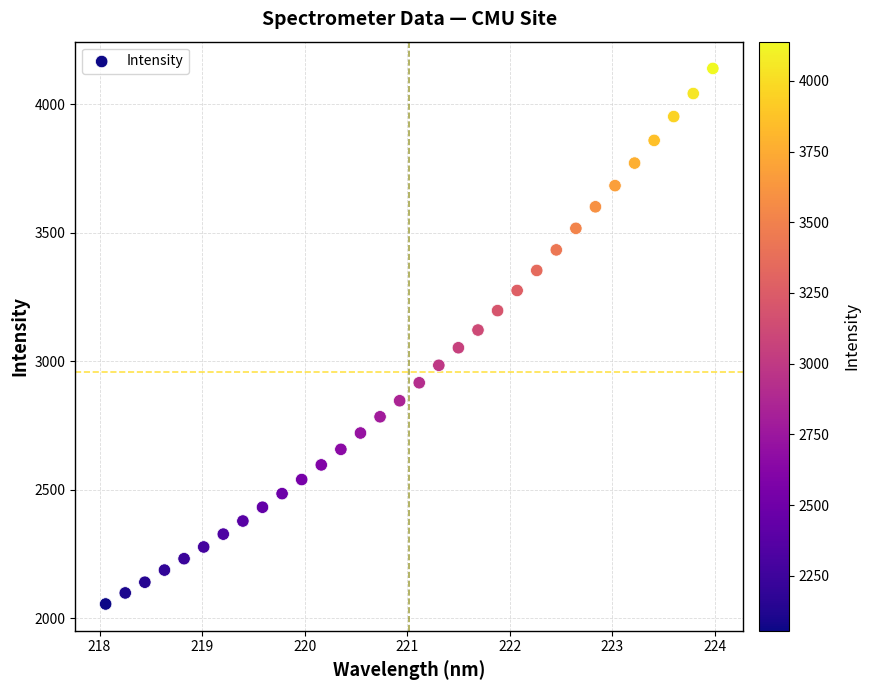

What is the range of Y values (max minus min)?

2083.5